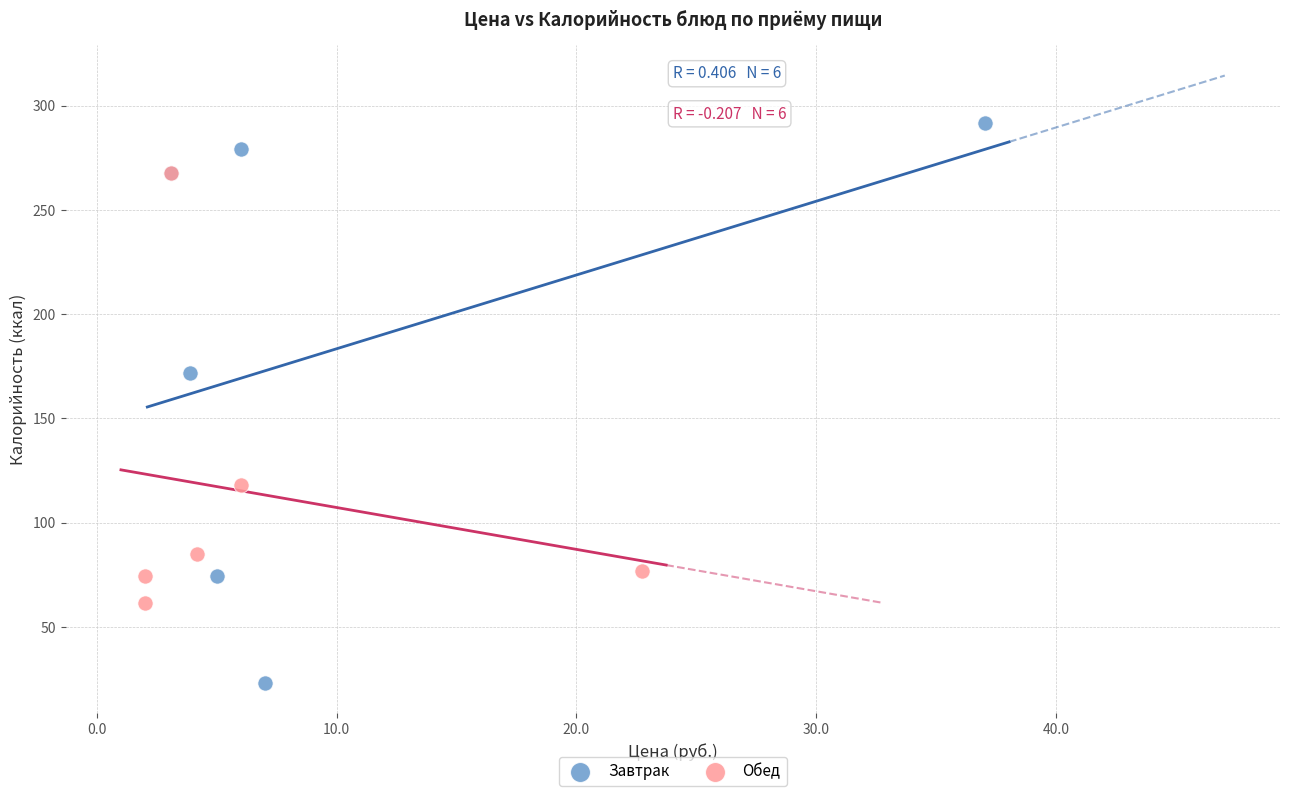

Which series contains the lowest Y value?

Завтрак